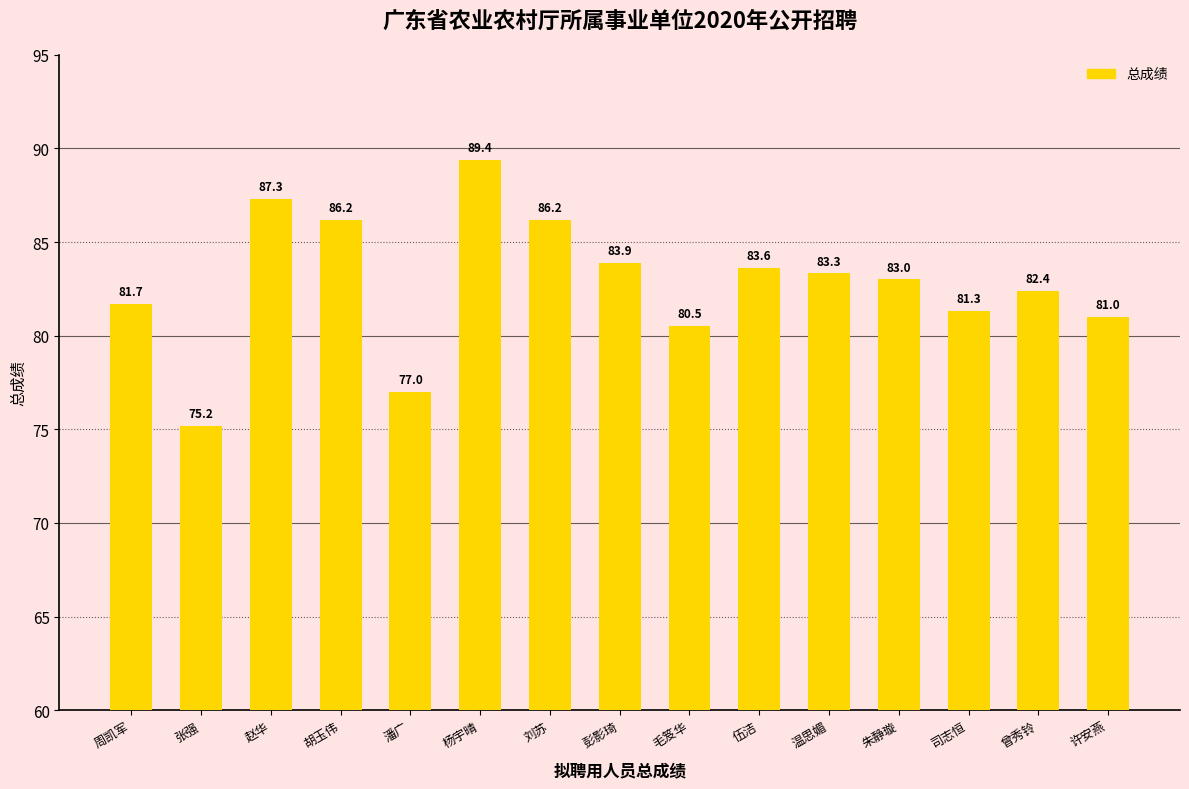

Which label corresponds to the smallest value in the chart?

张强